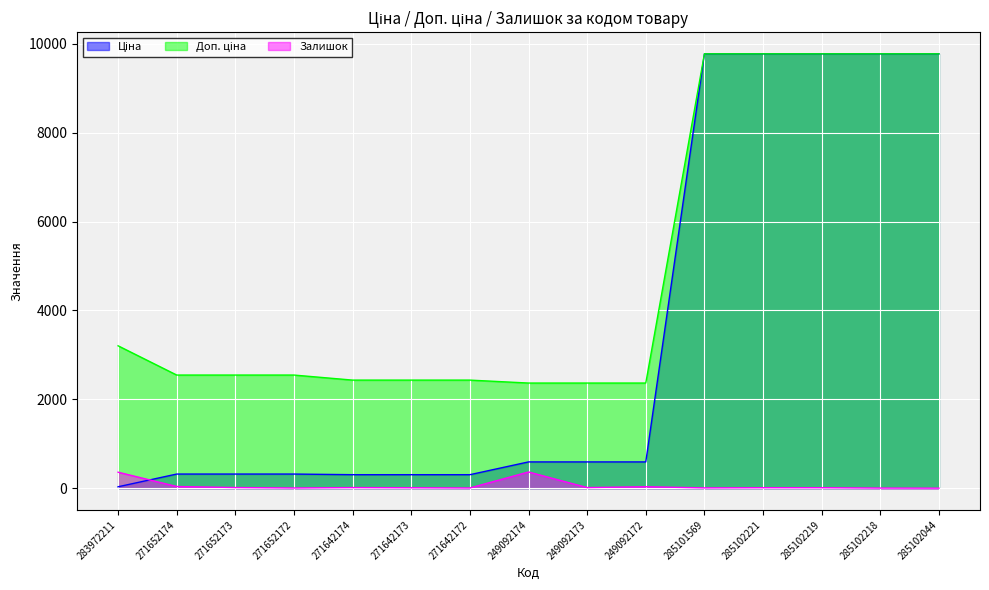

How many values in the Доп. ціна series exceed 2546?

9